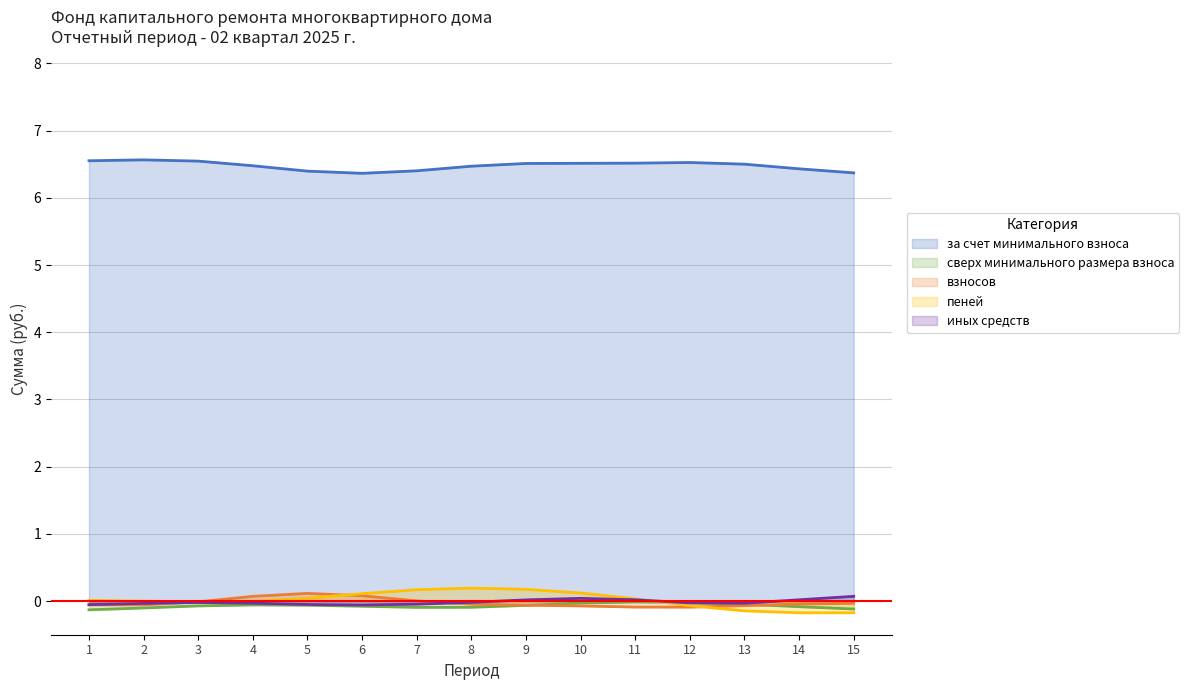

True or false: иных средств and за счет минимального взноса intersect in this chart.

False